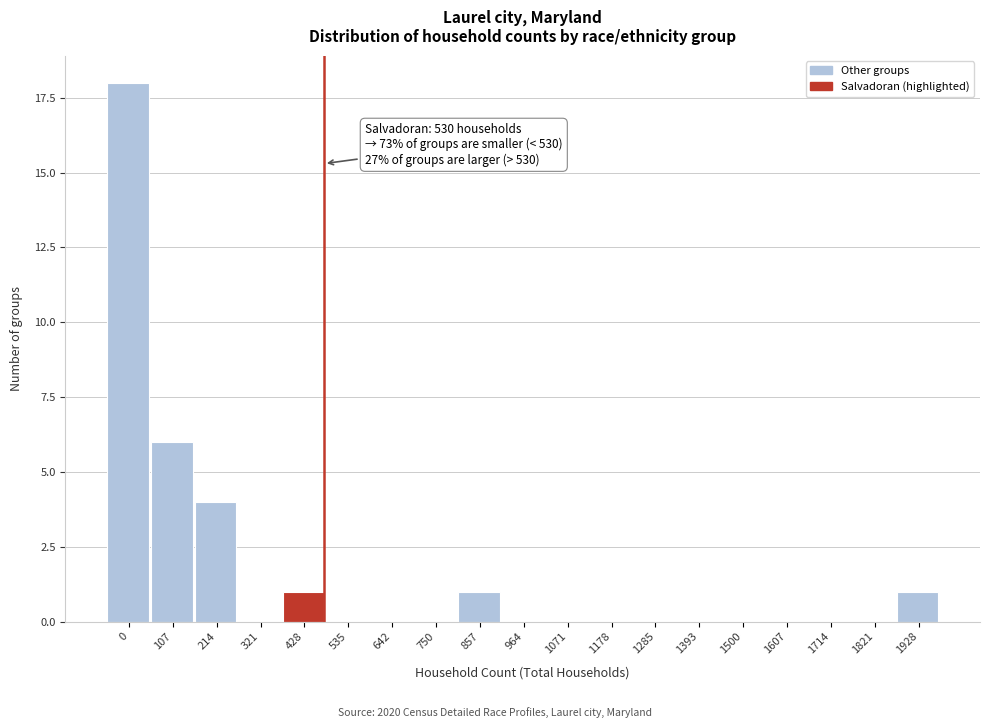

Reading right to left, list all the values displayed in this chart.

1928=1	1821=0	1714=0	1607=0	1500=0	1393=0	1285=0	1178=0	1071=0	964=0	857=1	750=0	642=0	535=0	428=1	321=0	214=4	107=6	0=18